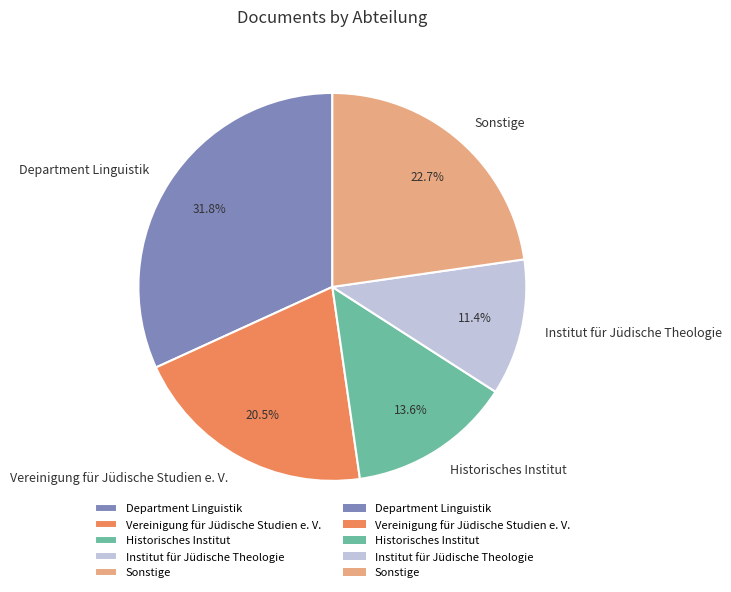

Is Historisches Institut the majority of the pie?

No